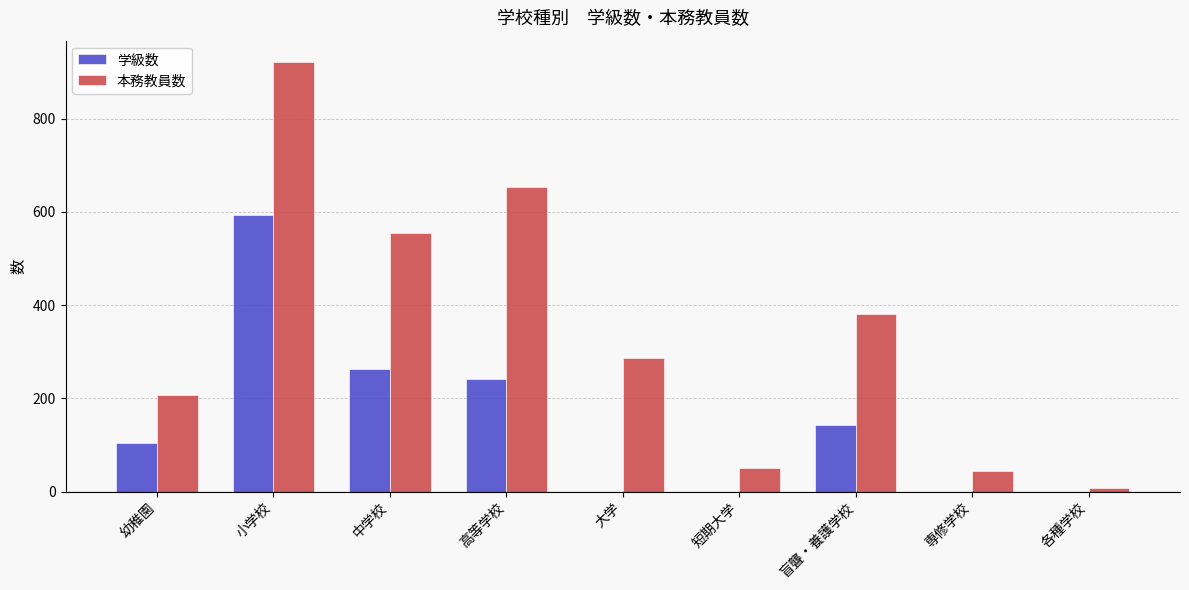

What value does the 本務教員数 series have at 小学校?

921